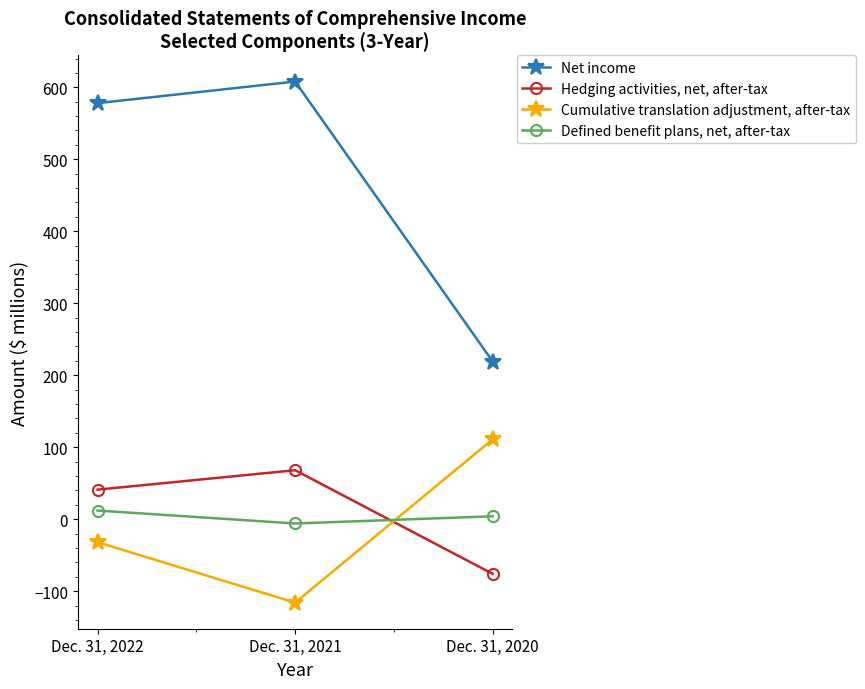

Reading left to right, list all the values displayed in this chart.

Net income: 578	608	219
Hedging activities, net, after-tax: 41	68	-76
Cumulative translation adjustment, after-tax: -32	-116	111
Defined benefit plans, net, after-tax: 12	-6	4